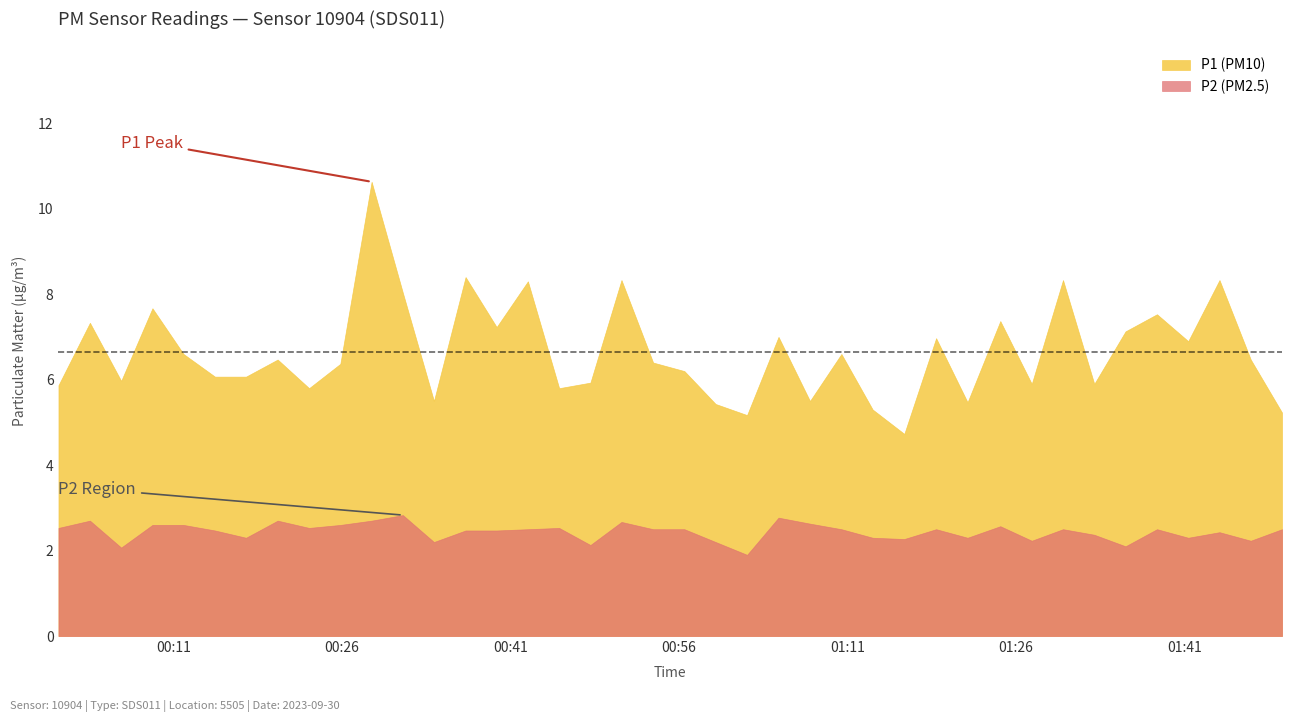

True or false: P2 has a value of 2.4 at 33.

True